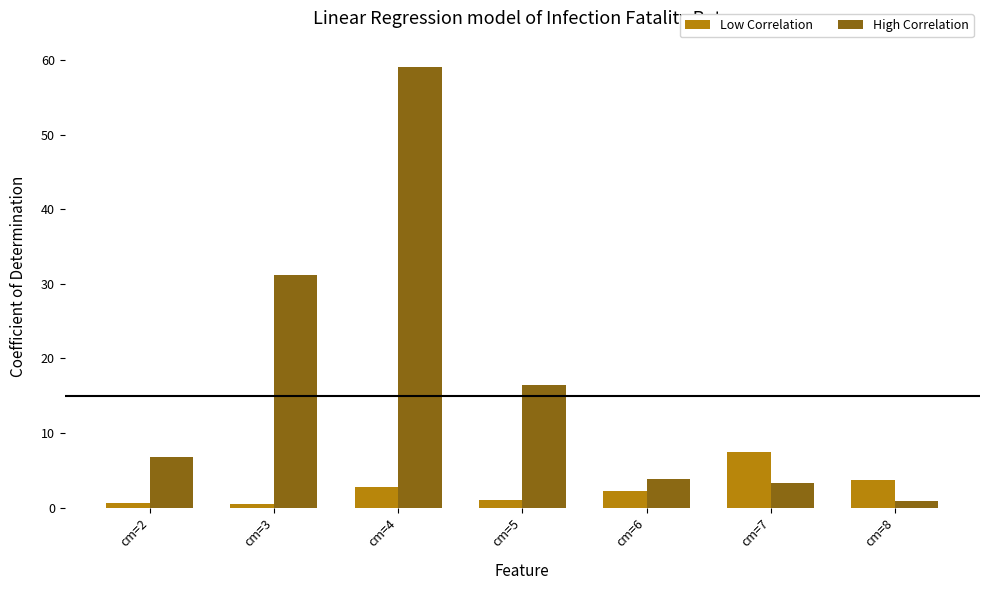

At cm=8, list the series in order from smallest to largest.

High Correlation, Low Correlation